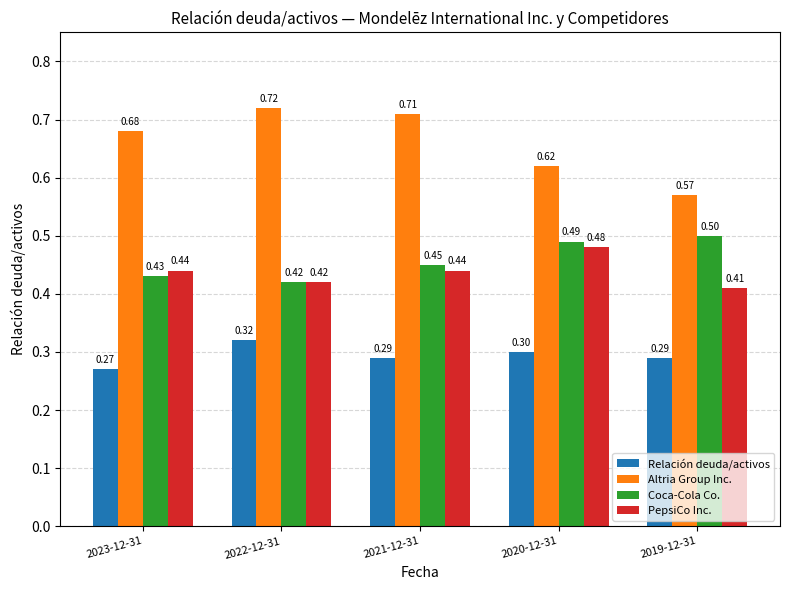

The value of Relación deuda/activos at 2021-12-31 is 0.3. True or false?

True